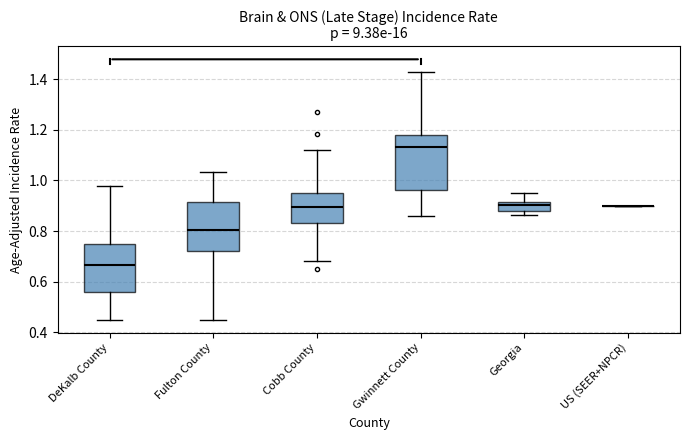

Reading left to right, read every box against the y-axis: the position of its median line, the range the box covers, and the ends of its whiskers. The values are not printed on the chart, so give them approximately, as read against the axis.

DeKalb County: median 0.66, box 0.56 to 0.74, whiskers 0.46 to 0.98
Fulton County: median 0.80, box 0.72 to 0.92, whiskers 0.46 to 1.04
Cobb County: median 0.90, box 0.84 to 0.96, whiskers 0.68 to 1.12
Gwinnett County: median 1.14, box 0.96 to 1.18, whiskers 0.86 to 1.42
Georgia: median 0.90, box 0.88 to 0.92, whiskers 0.86 to 0.96
US (SEER+NPCR): box collapsed to a line at 0.90, whiskers 0.90 to 0.90